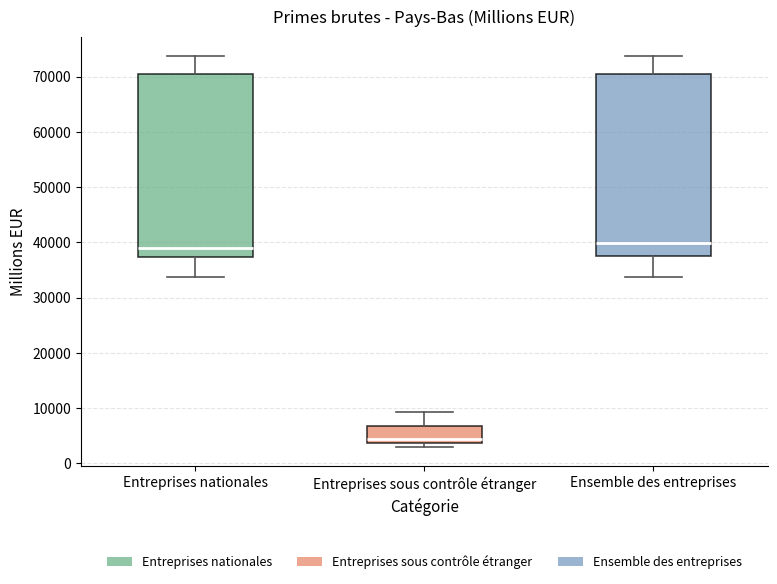

Which box's median line is the lowest?

Entreprises sous contrôle étranger